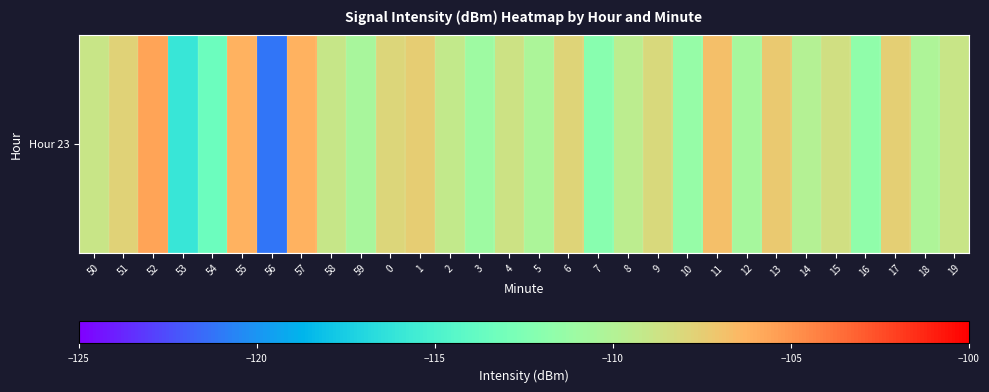

Is it true that the value at 53 is -26.0?

False